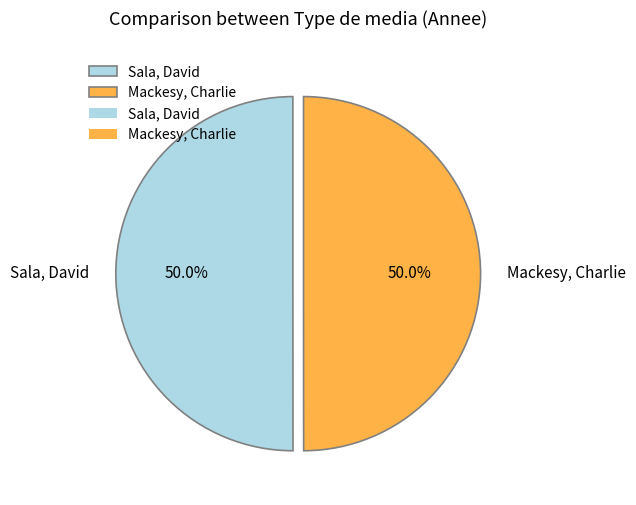

How much of the chart is everything except Mackesy, Charlie?

50.0%